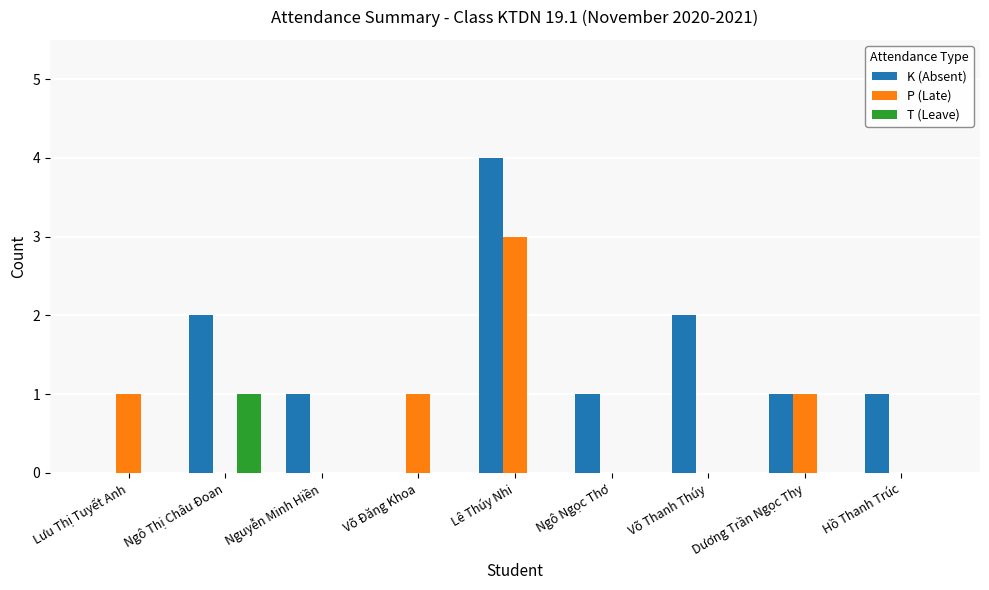

The value of P (Late) at Lưu Thị Tuyết Anh is 1. True or false?

True